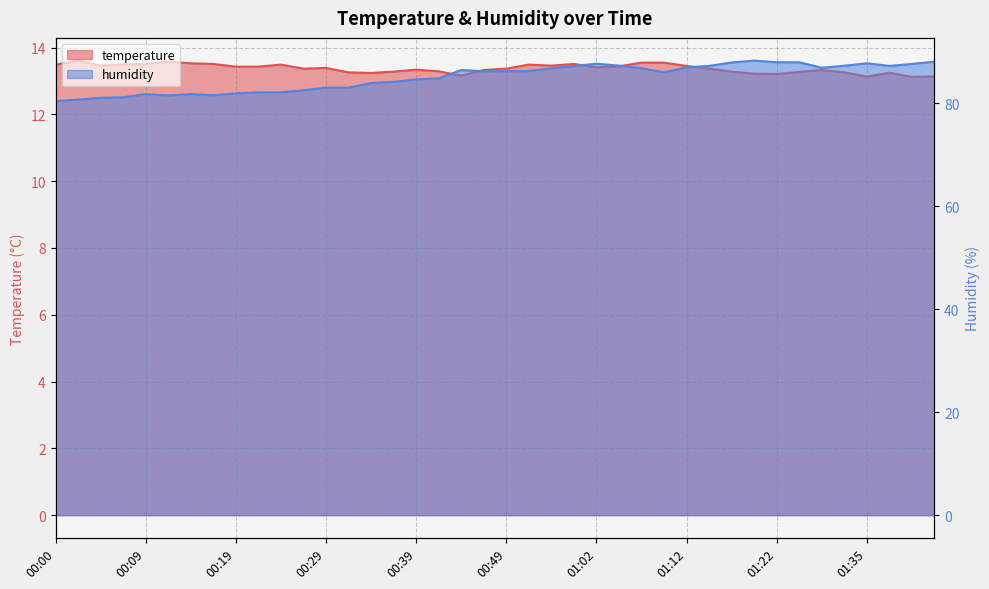

Read the temperature value at 00:07.

13.5